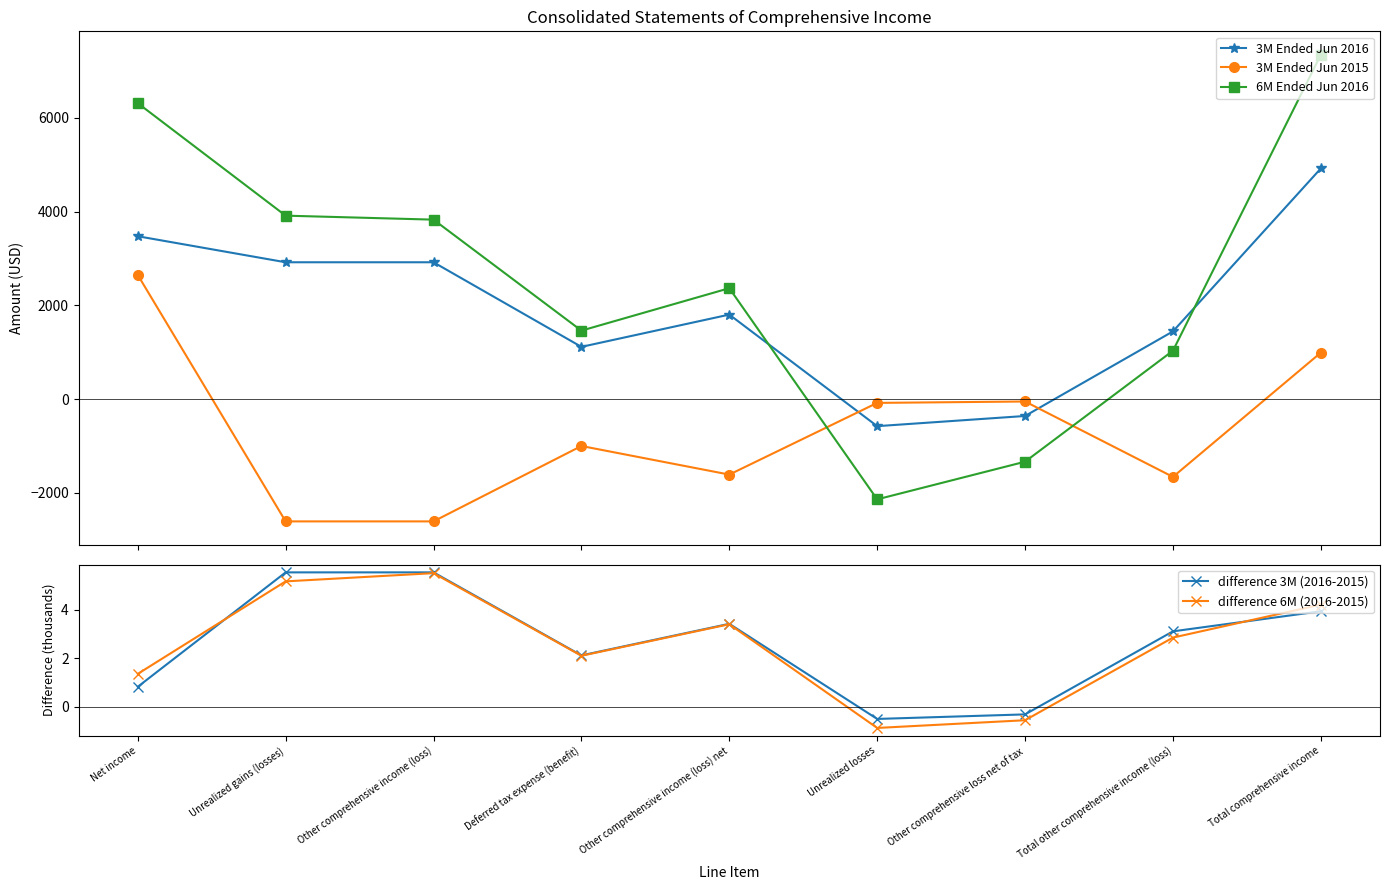

How many data points in difference 3M (2016-2015) are less than 3?

4